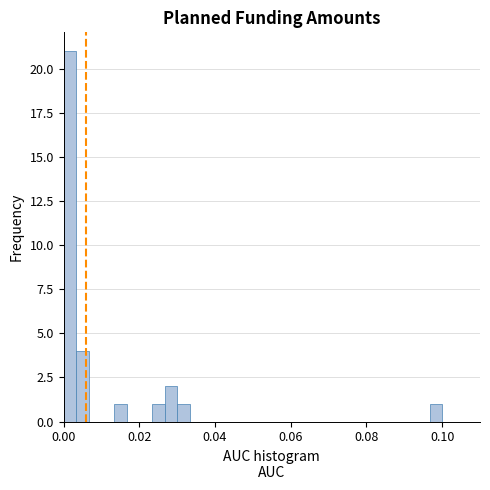

Around what value on the x-axis is the tallest bar? Give the approximate position of its centre, as read against the axis.

0.002